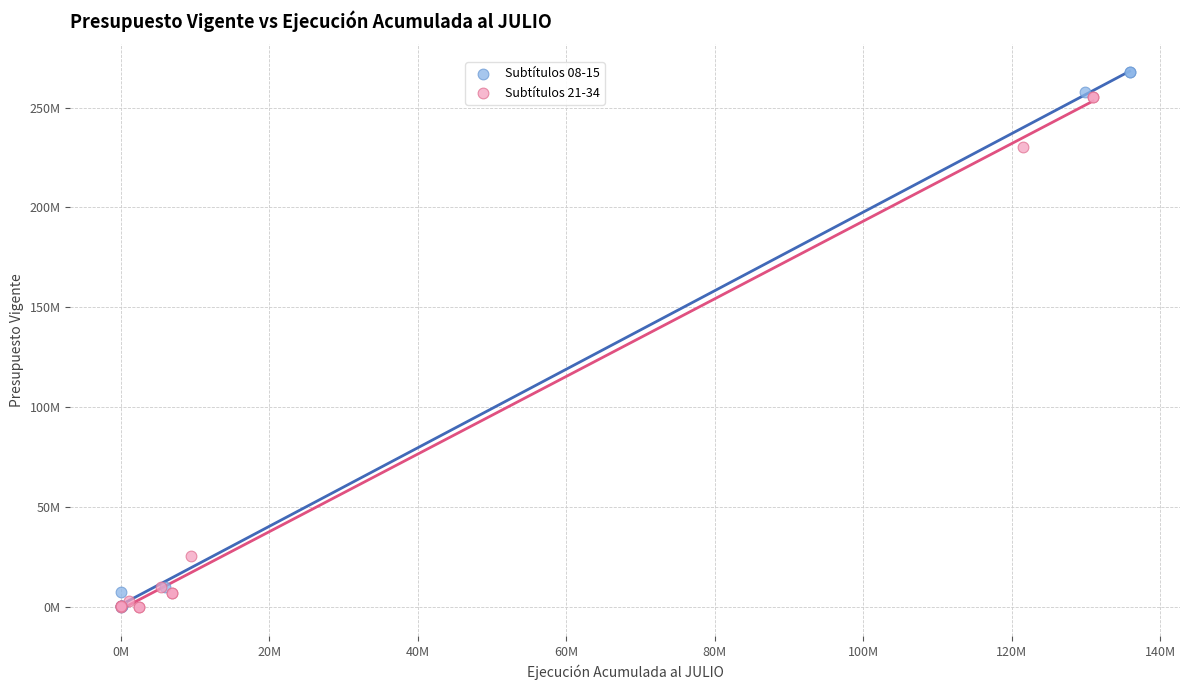

What are all the series names shown in the legend?

Subtítulos 08-15, Subtítulos 21-34